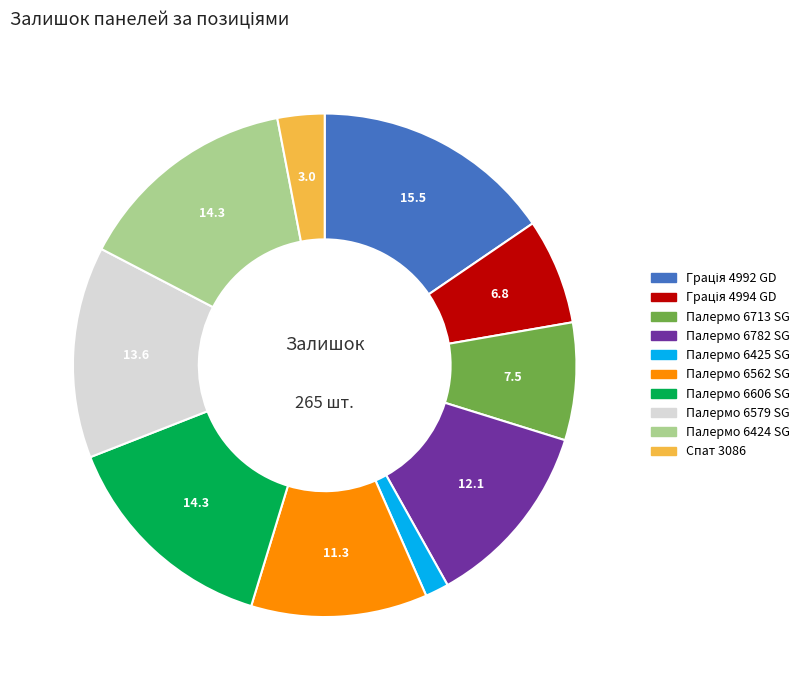

Does Палермо 6425 SG represent more than half of the total?

No